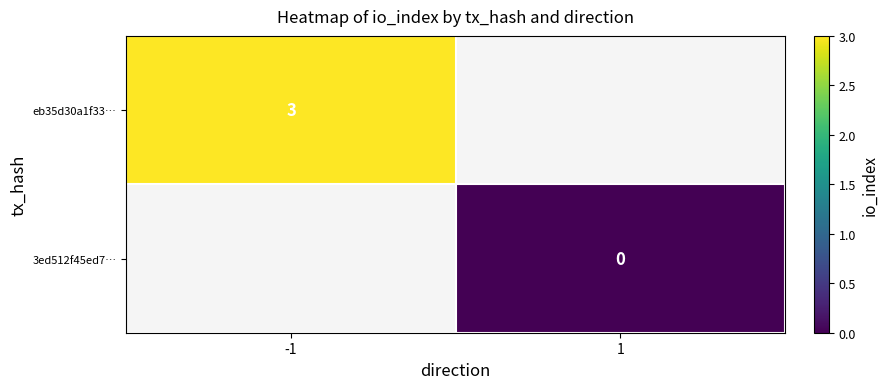

True or false: eb35d30a1f33… has a value of 5 at -1.

False